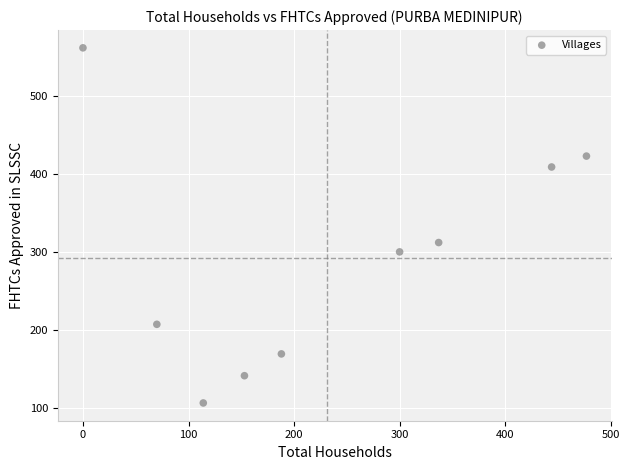

What is the average X value?

231